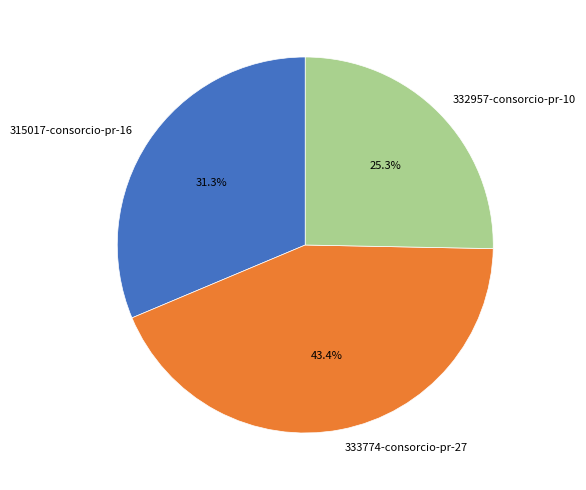

Count the number of slices in the pie.

3